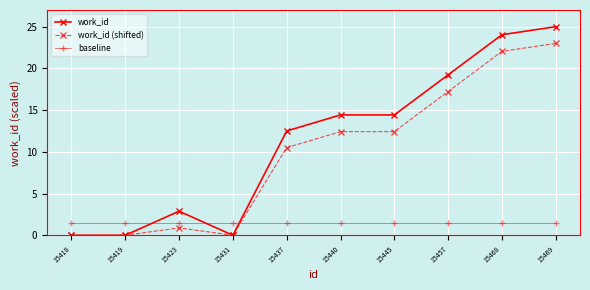

How many data points in work_id are above 14?

5